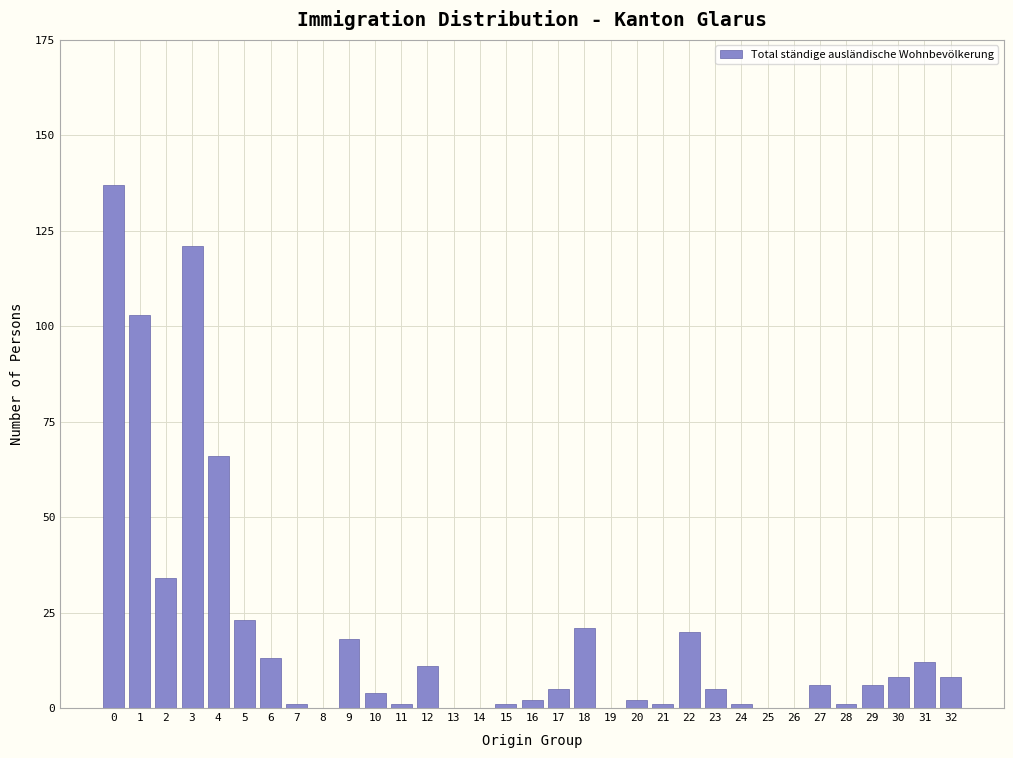

What is the sum of all values?

631